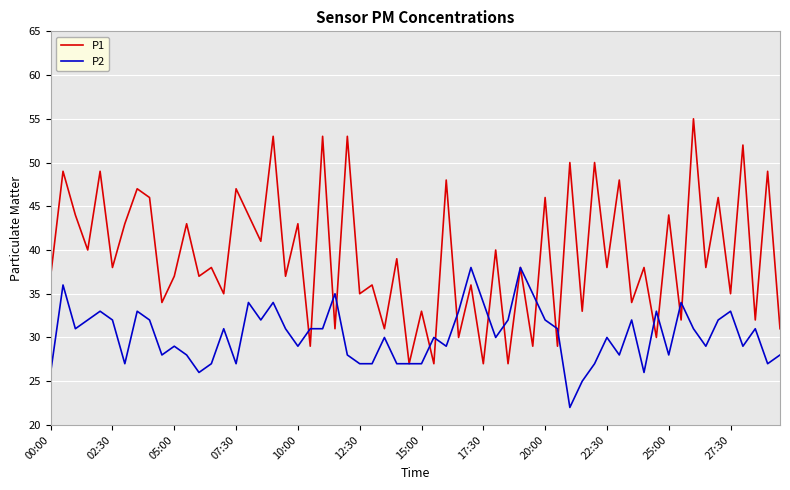

What is the smallest value displayed?

22